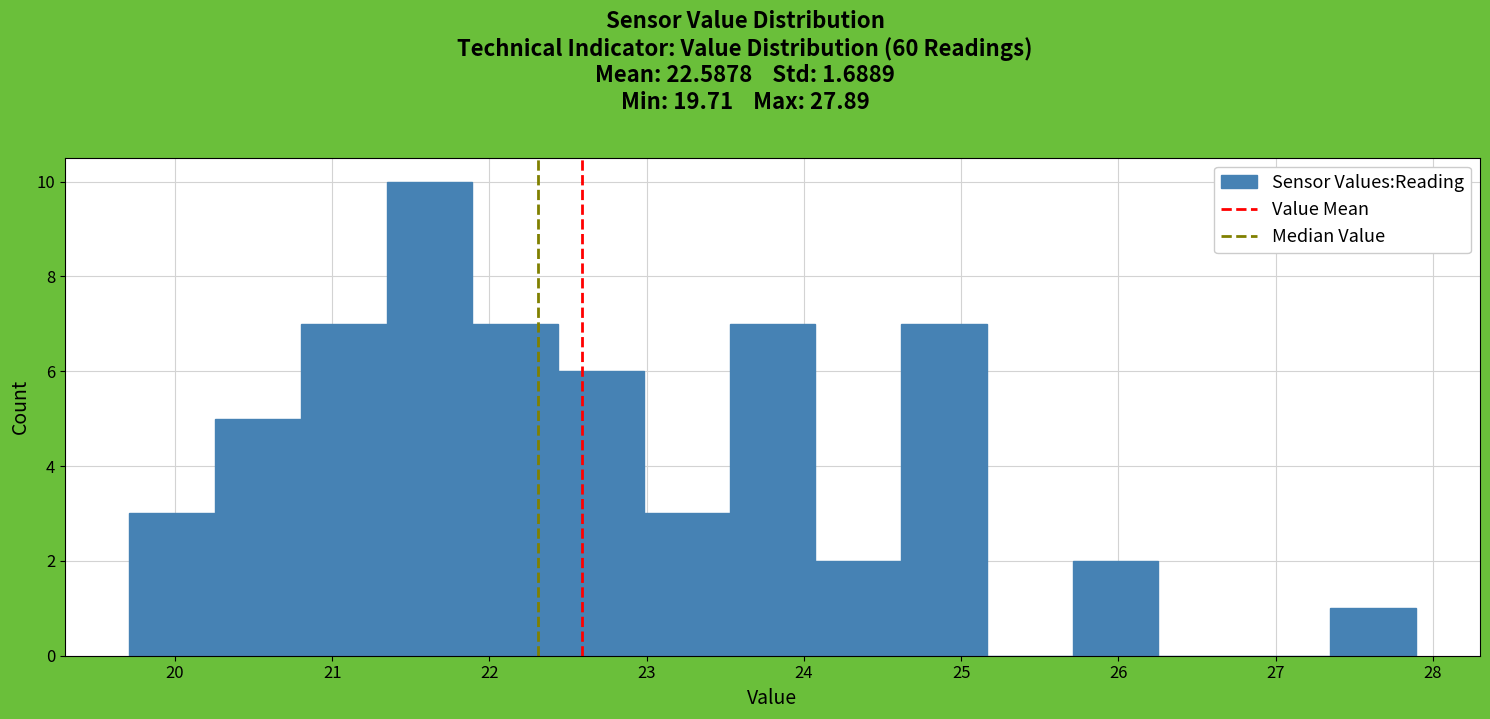

What is the height of the bar covering 21.9 to 22.4 on the x-axis? Neither the bar edges nor the heights are printed on the chart, so give them approximately, as read against the axes.

7